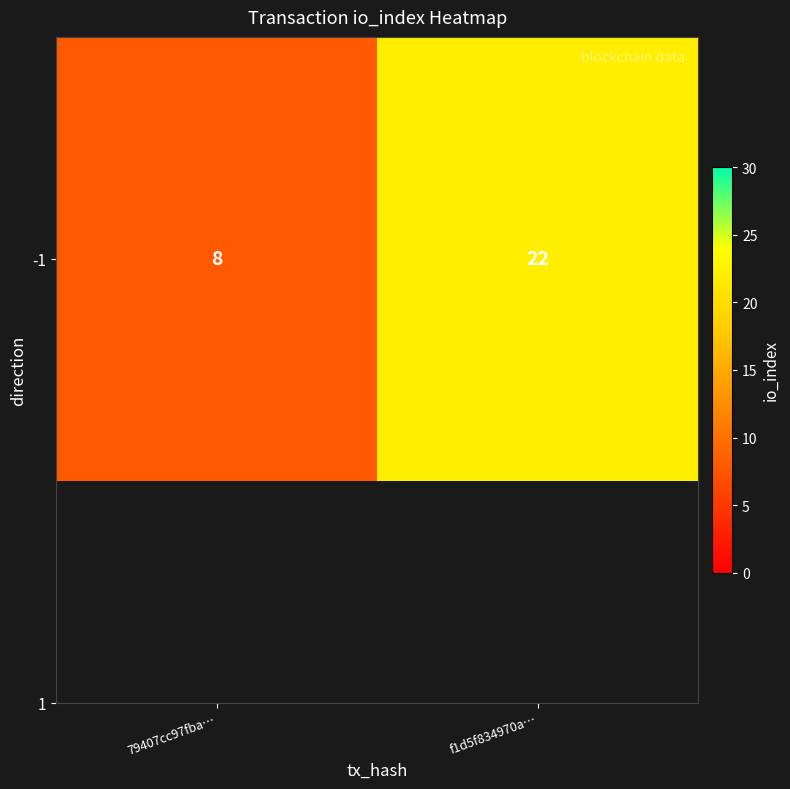

Reading left to right, extract all data points from this chart.

8	22